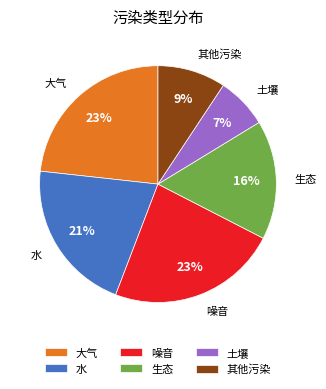

To the nearest percent, what is the difference between the largest and smallest slice percentages?

16%